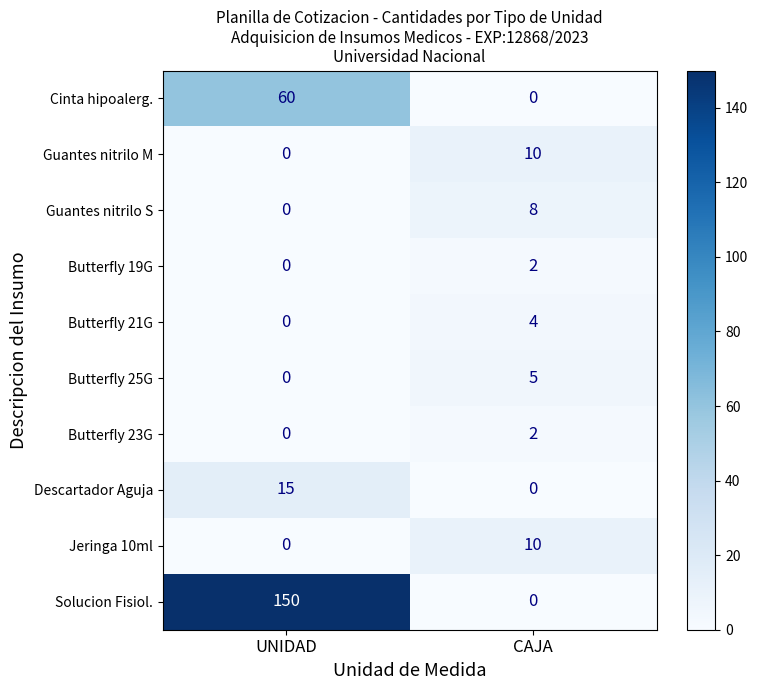

How many data points does each series have?

2